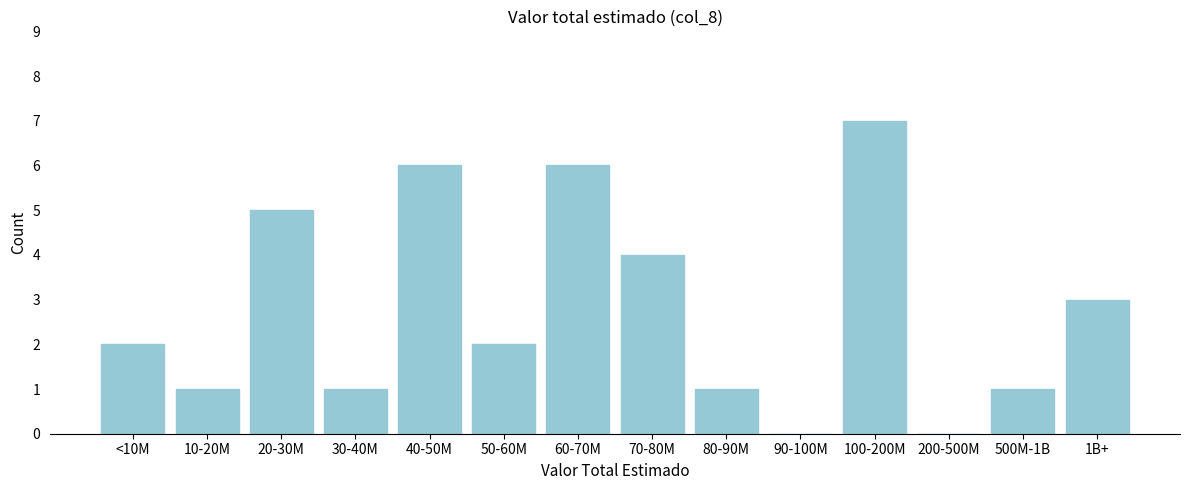

Reading left to right, list all the values displayed in this chart.

<10M=2	10-20M=1	20-30M=5	30-40M=1	40-50M=6	50-60M=2	60-70M=6	70-80M=4	80-90M=1	90-100M=0	100-200M=7	200-500M=0	500M-1B=1	1B+=3